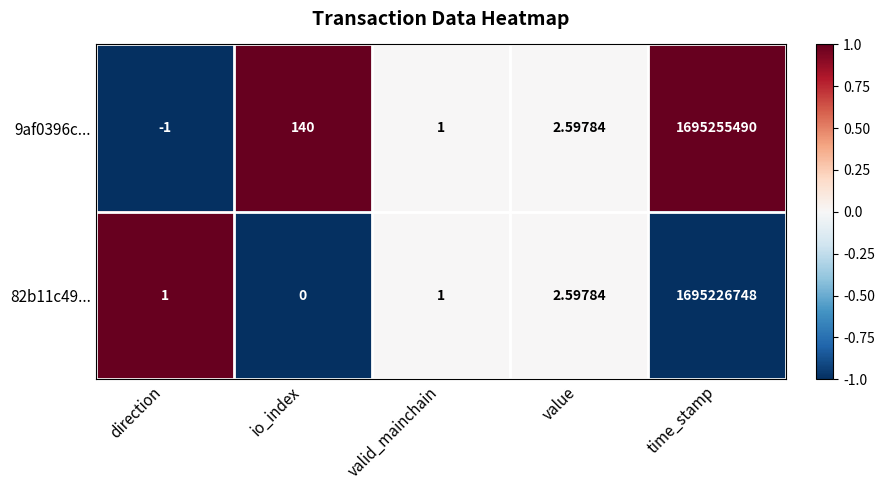

What is the spread (max minus min) of values at io_index?

140.0